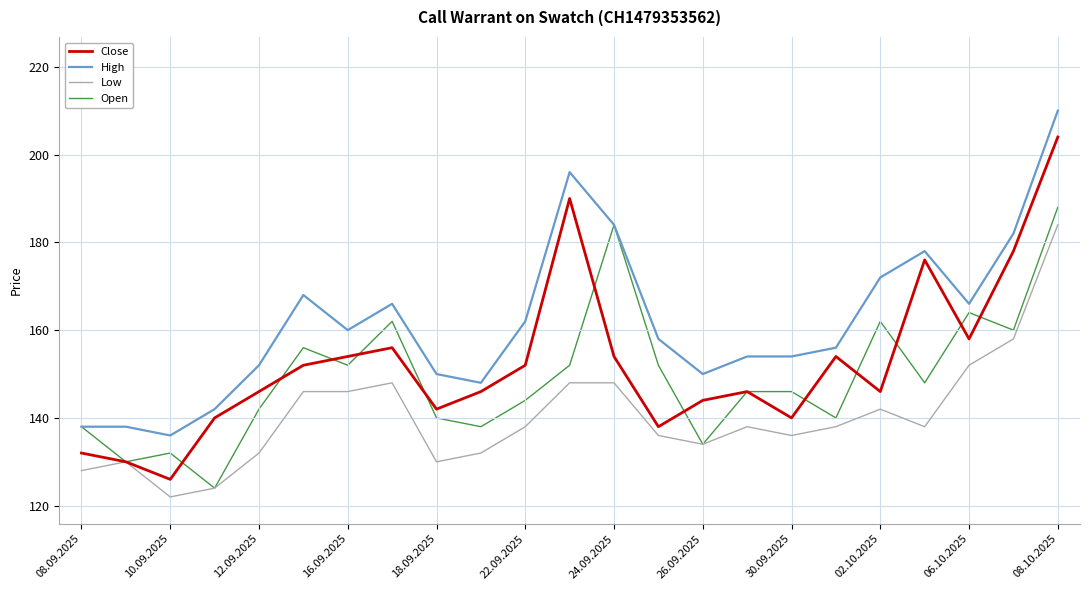

True or false: Low and High cross at least once.

False